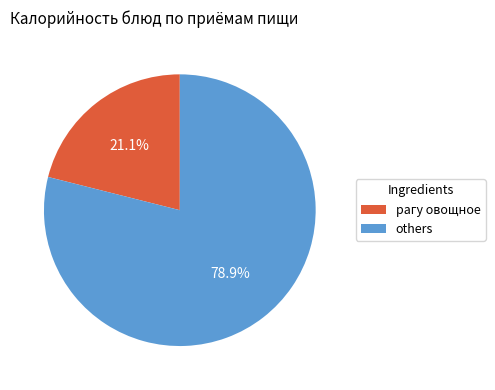

Which has a higher value, рагу овощное or others?

others